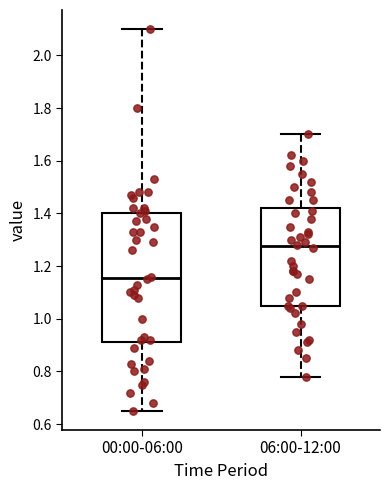

Reading left to right, read every box against the y-axis: the position of its median line, the range the box covers, and the ends of its whiskers. The values are not printed on the chart, so give them approximately, as read against the axis.

00:00-06:00: median 1.16, box 0.92 to 1.40, whiskers 0.66 to 2.10
06:00-12:00: median 1.28, box 1.06 to 1.42, whiskers 0.78 to 1.70